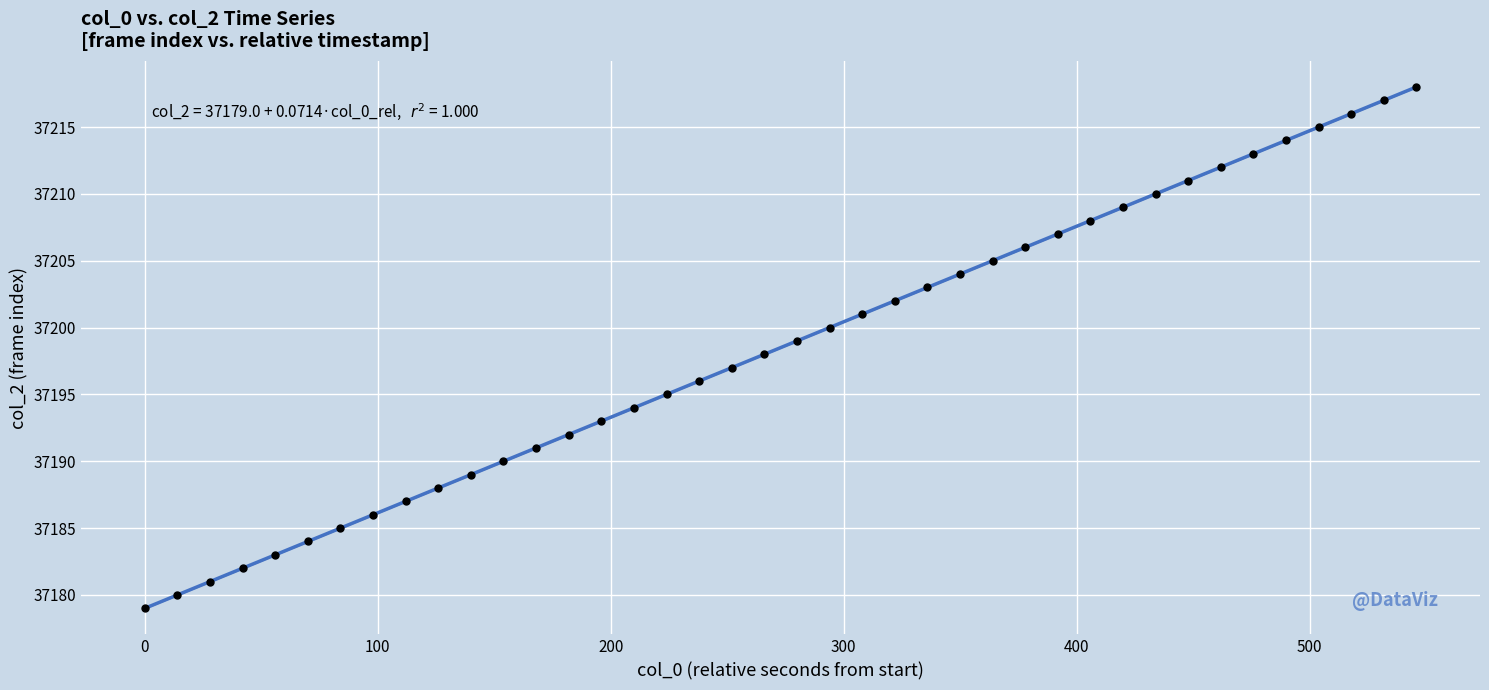

What is the range of Y values (max minus min)?

39